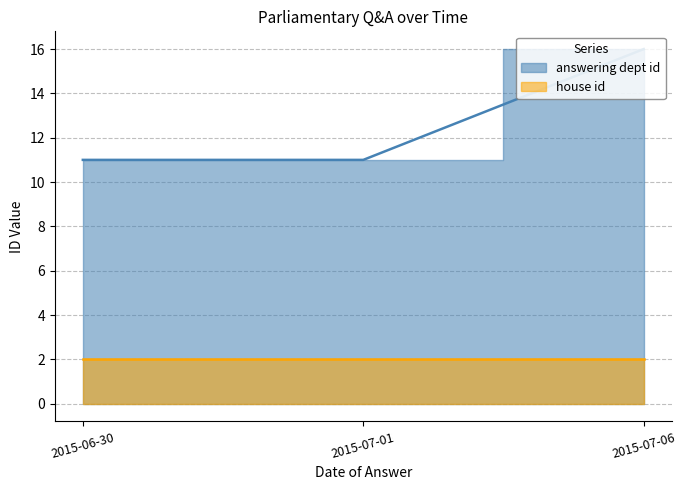

Is it true that answering dept id equals 11 at 2015-06-30?

True